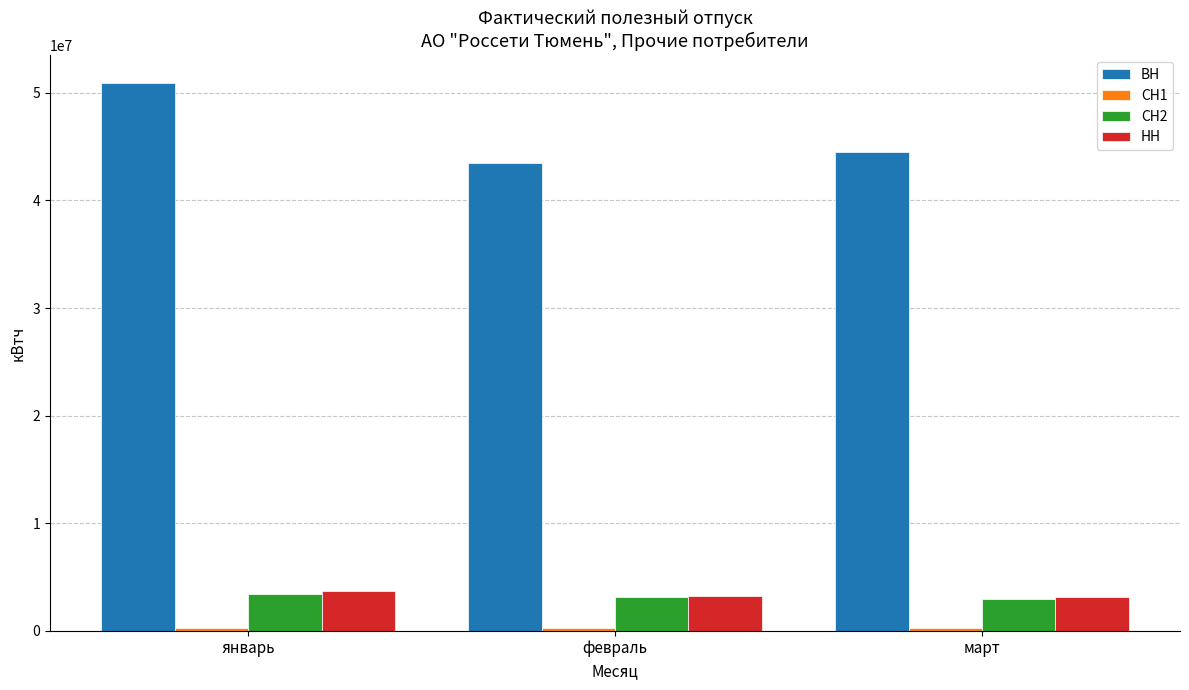

How many groups of bars are there?

3